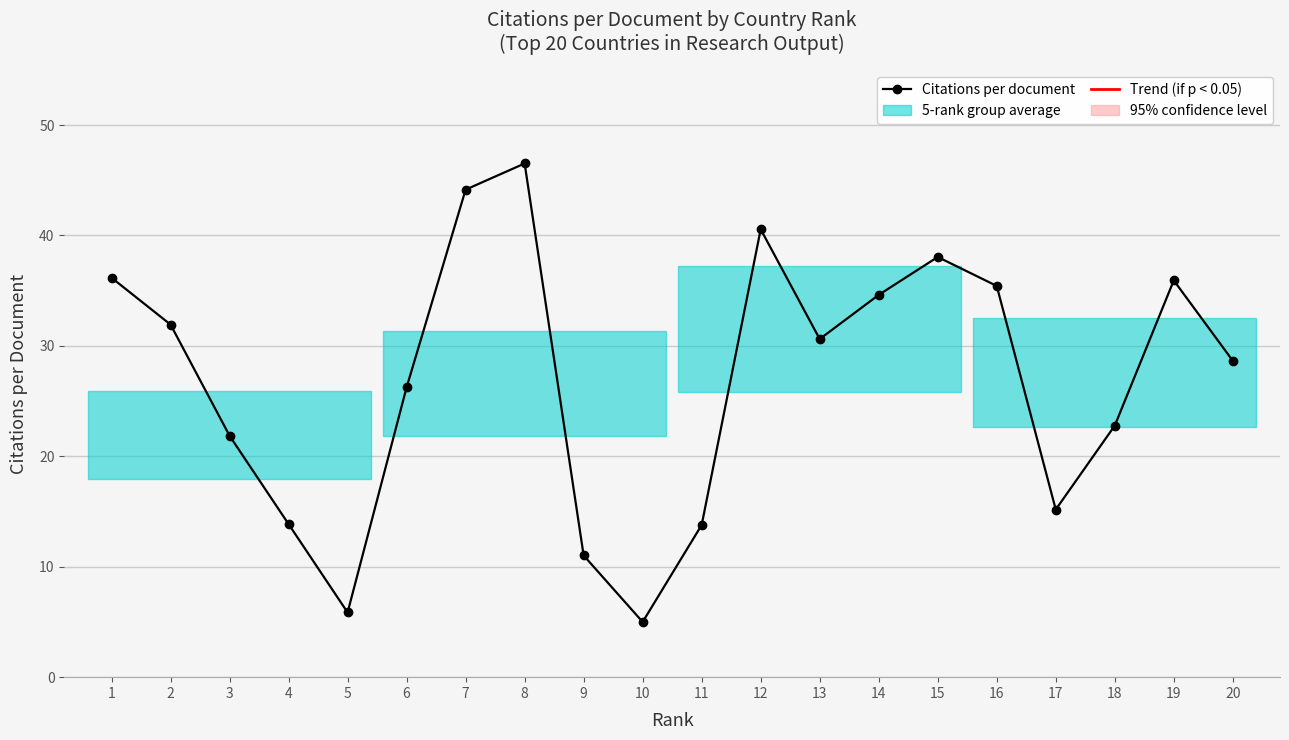

What is the greatest value displayed?

46.5